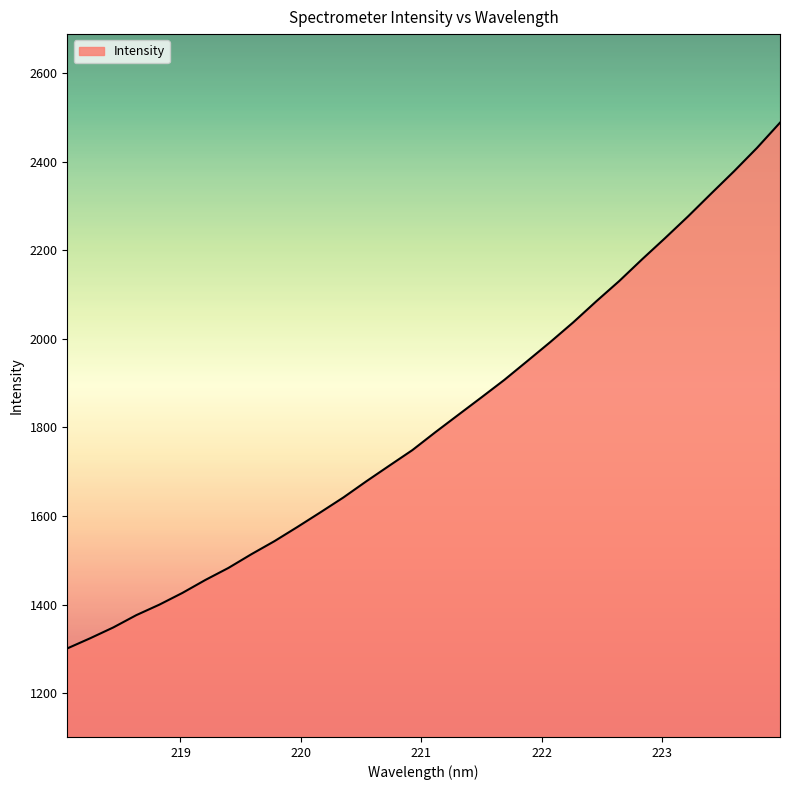

What is the difference between the maximum and minimum values?

1187.4